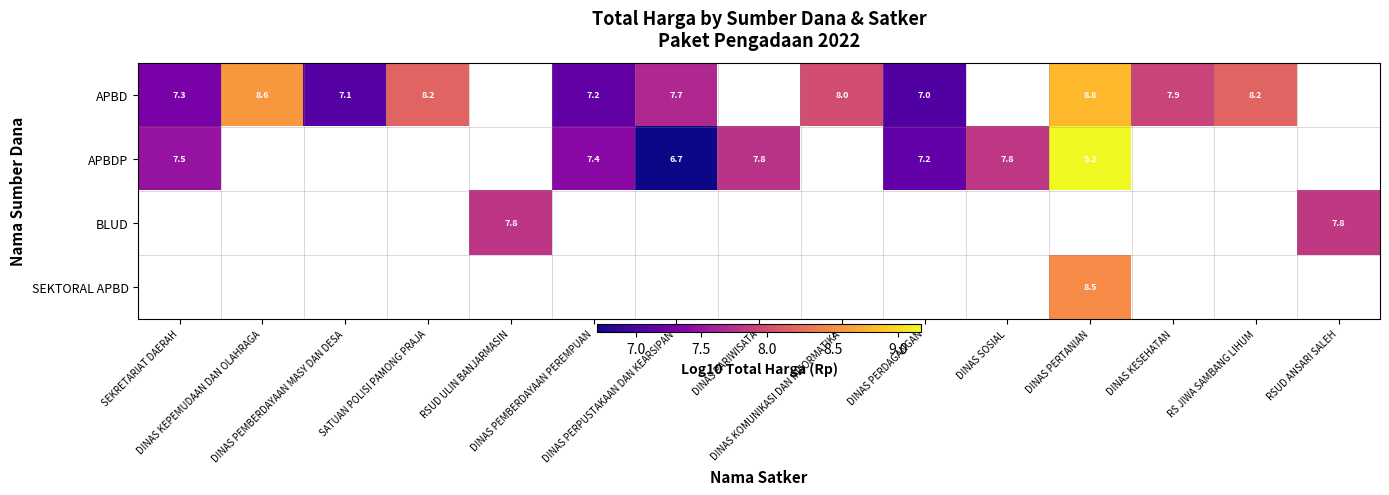

Count the number of categories in the chart.

15